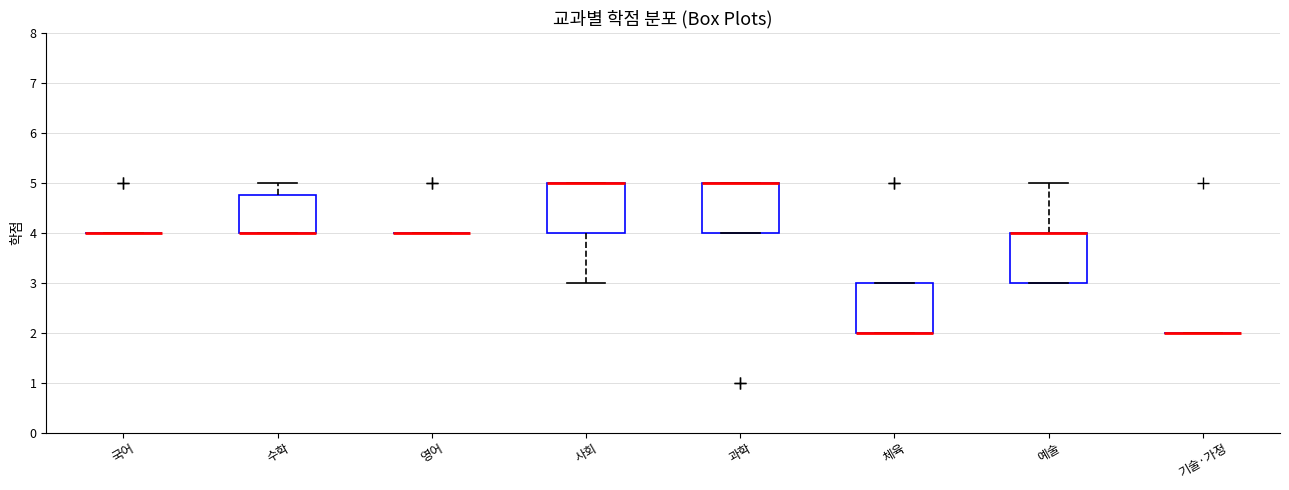

Where is the upper edge of the box for 수학 on the y-axis? The values are not printed on the chart, so give them approximately, as read against the axis.

4.8